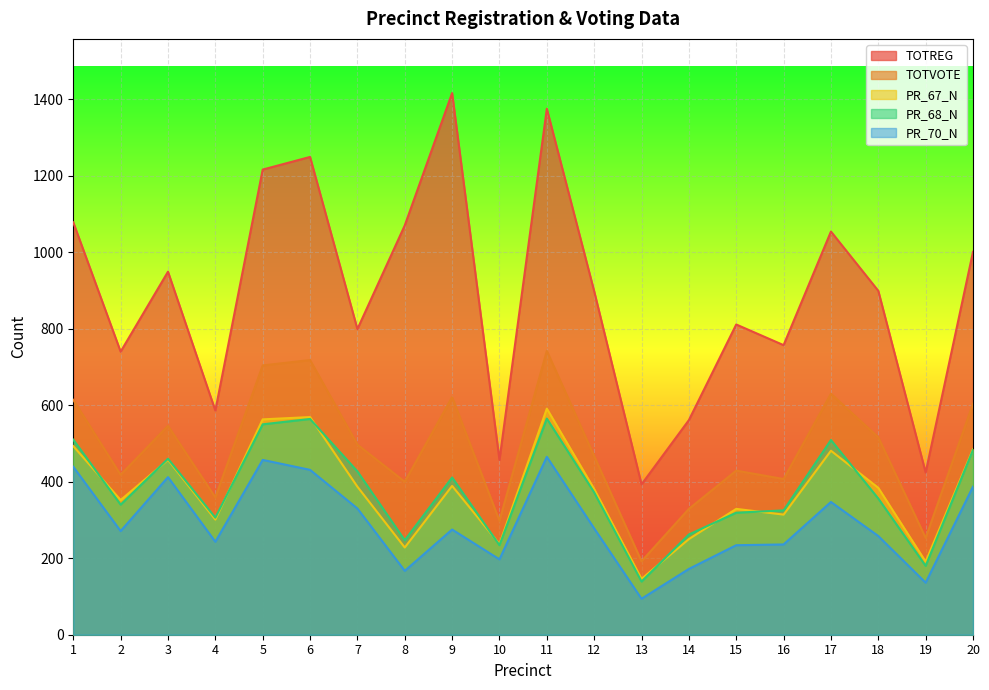

Which category has the lowest value across all series?

13